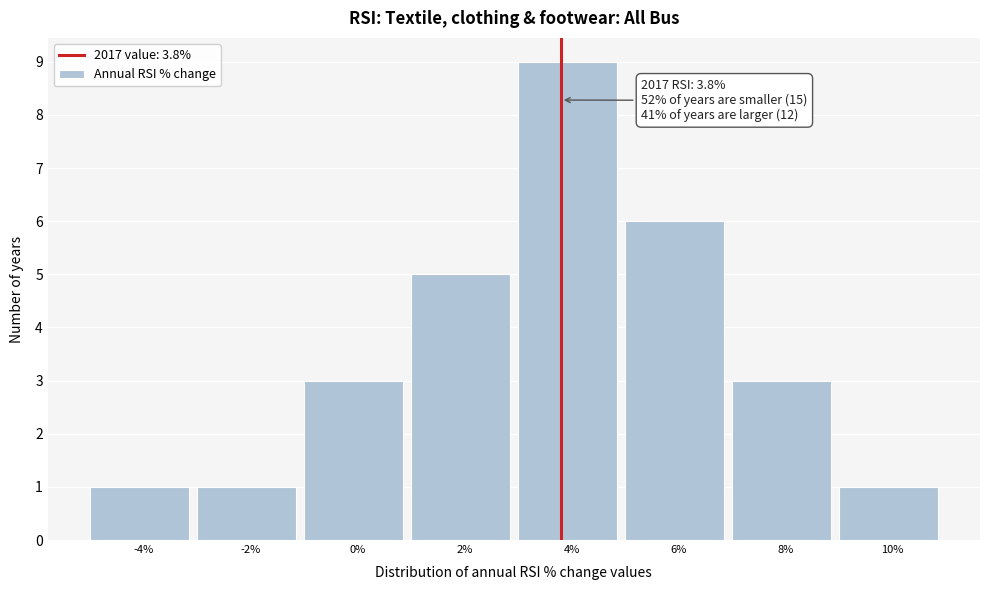

Which range on the x-axis has the tallest bar?

3 to 5